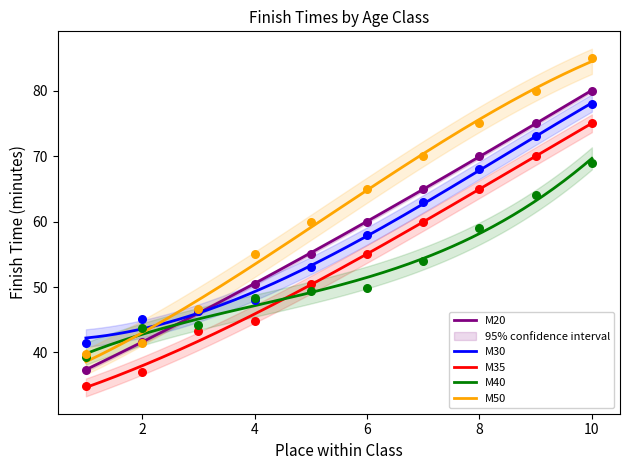

Is the value of M50 at 0 greater than the value of M40 at 9?

No